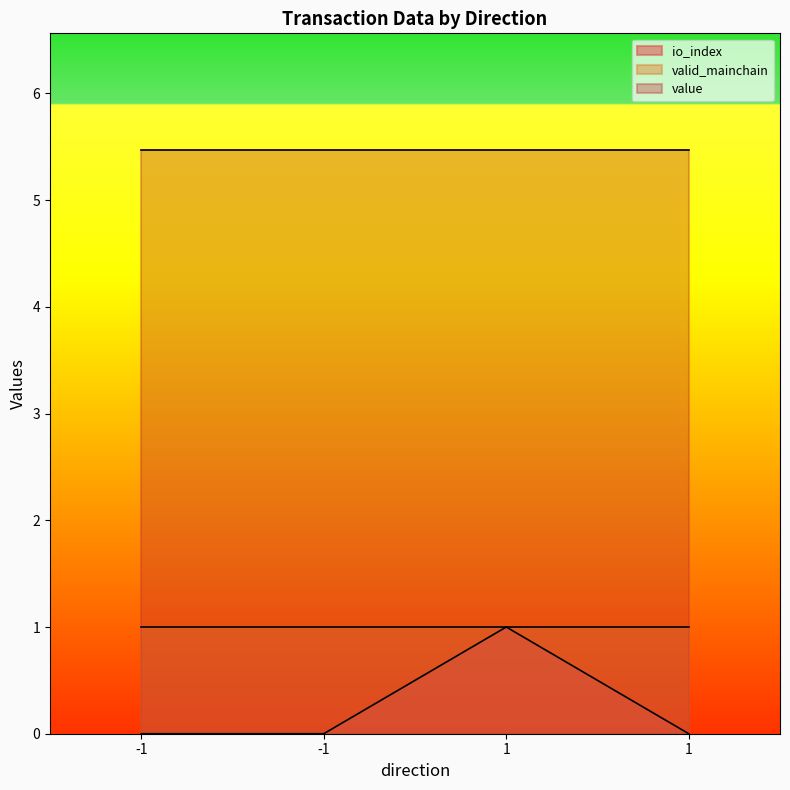

What is the greatest value displayed?

5.5